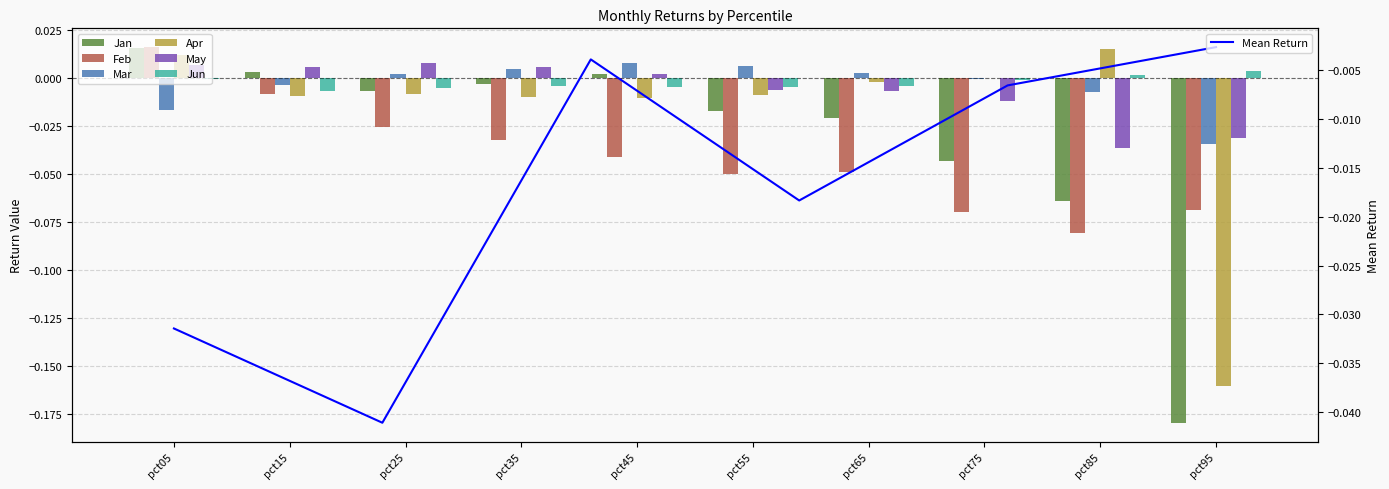

Reading left to right, what are all the values shown in this chart?

Jan: 0.0	0.0	-0.0	-0.0	0.0	-0.0	-0.0	-0.0	-0.1	-0.2
Feb: 0.0	-0.0	-0.0	-0.0	-0.0	-0.1	-0.0	-0.1	-0.1	-0.1
Mar: -0.0	-0.0	0.0	0.0	0.0	0.0	0.0	-0.0	-0.0	-0.0
Apr: 0.0	-0.0	-0.0	-0.0	-0.0	-0.0	-0.0	-0.0	0.0	-0.2
May: 0.0	0.0	0.0	0.0	0.0	-0.0	-0.0	-0.0	-0.0	-0.0
Jun: -0.0	-0.0	-0.0	-0.0	-0.0	-0.0	-0.0	-0.0	0.0	0.0